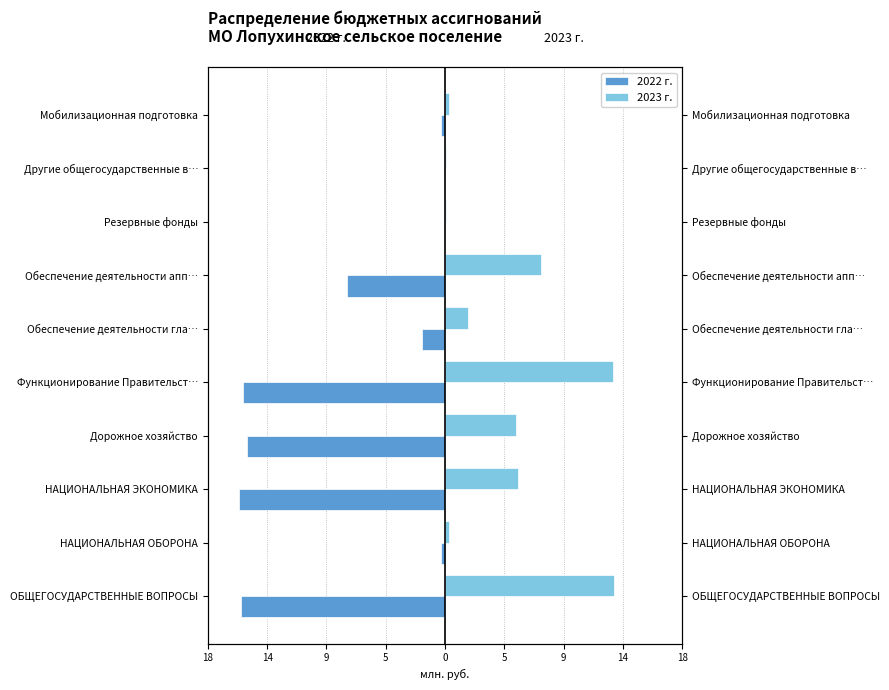

Which series has the largest range (max minus min)?

2022 г.